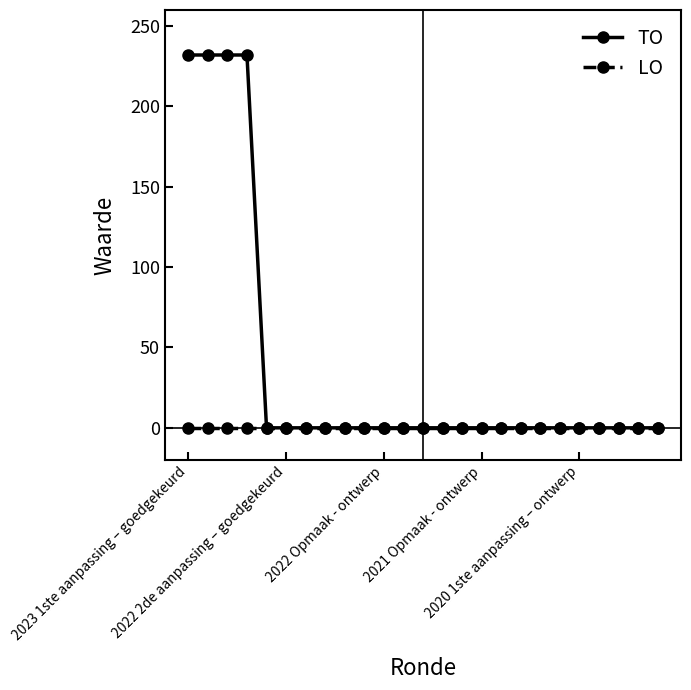

Reading left to right, extract all data points from this chart.

TO: 232	232	232	232	0	0	0	0	0	0	0	0	0	0	0	0	0	0	0	0	0	0	0	0	0
LO: 0	0	0	0	0	0	0	0	0	0	0	0	0	0	0	0	0	0	0	0	0	0	0	0	0